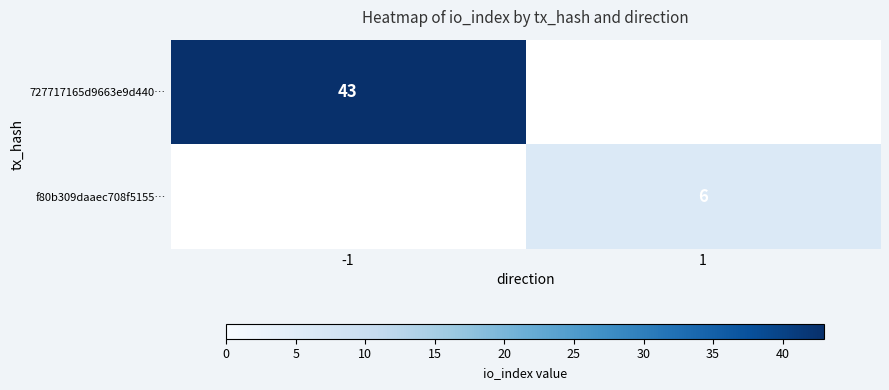

Is the value of 727717165d9663e9d440… at -1 greater than the value of f80b309daaec708f5155… at 1?

Yes